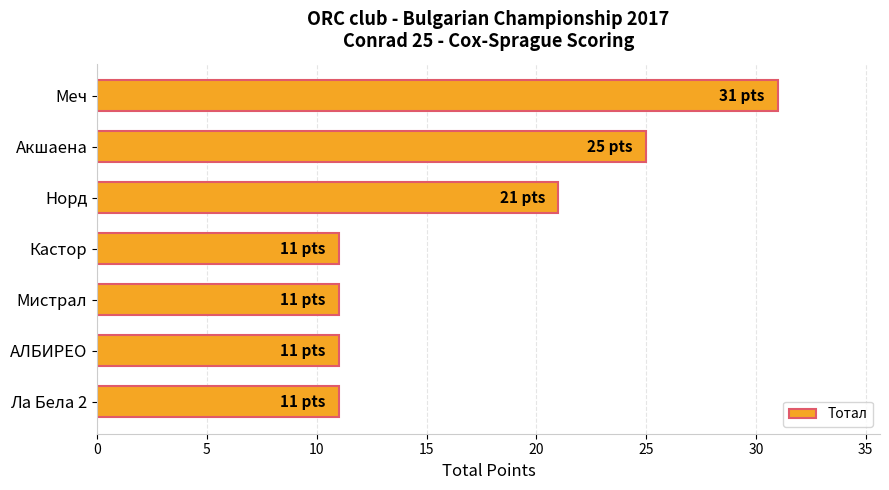

Which category has the highest value across all series?

Меч